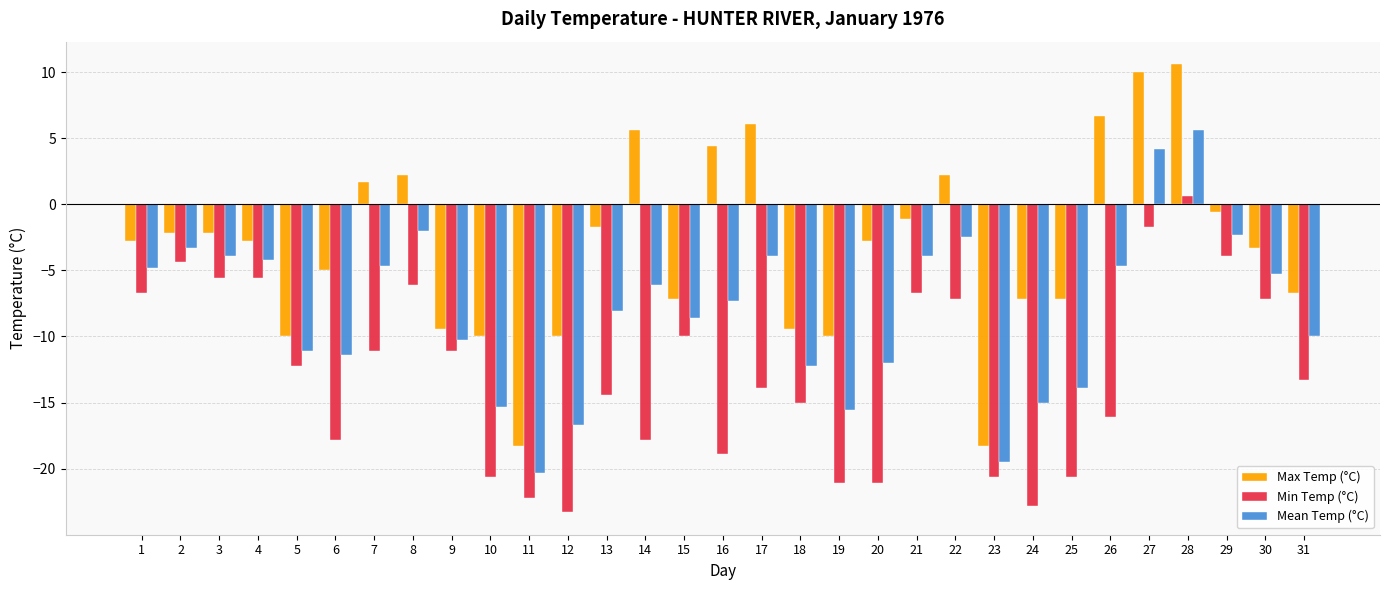

Between 12 and 19, which series saw the biggest shift?

Min Temp (°C)